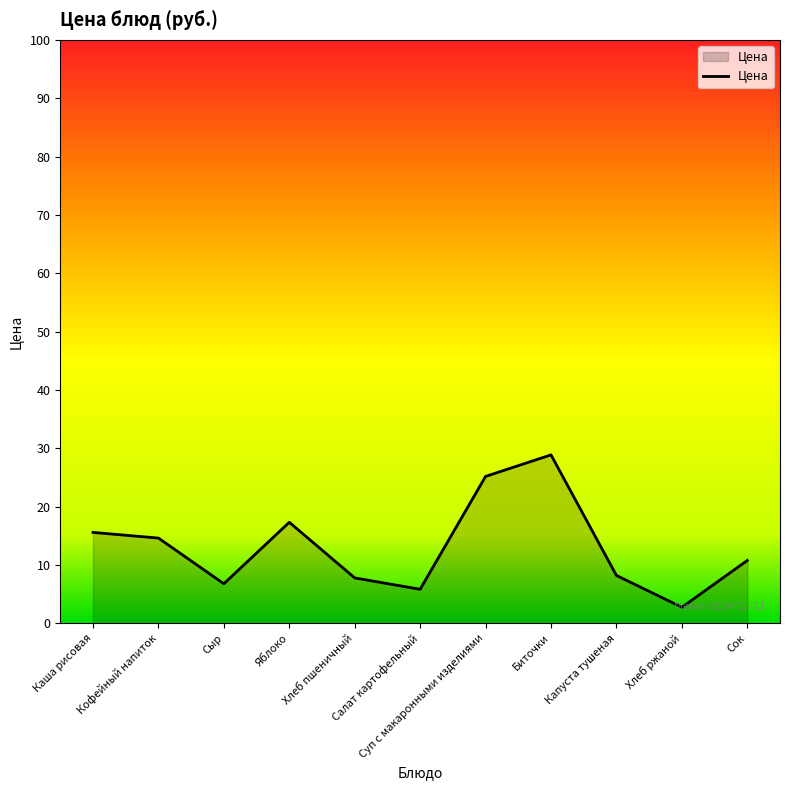

What is the difference between the maximum and minimum values?

26.1